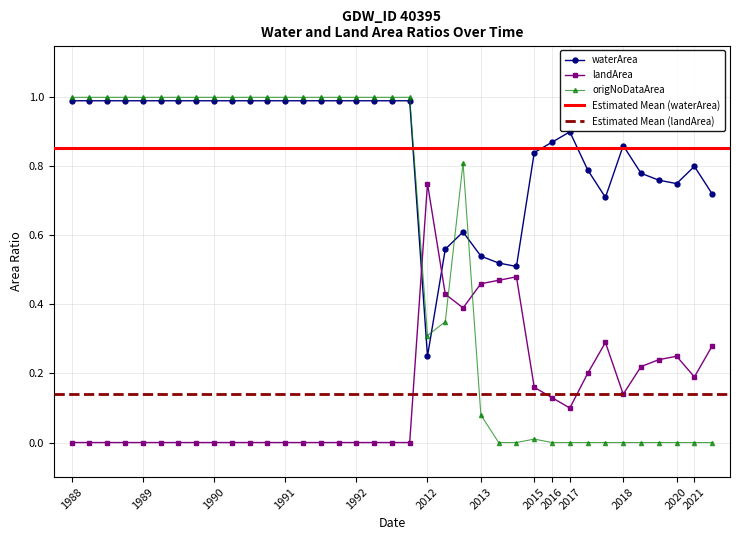

What is the difference between the second highest and minimum values in the origNoDataArea series?

1.0